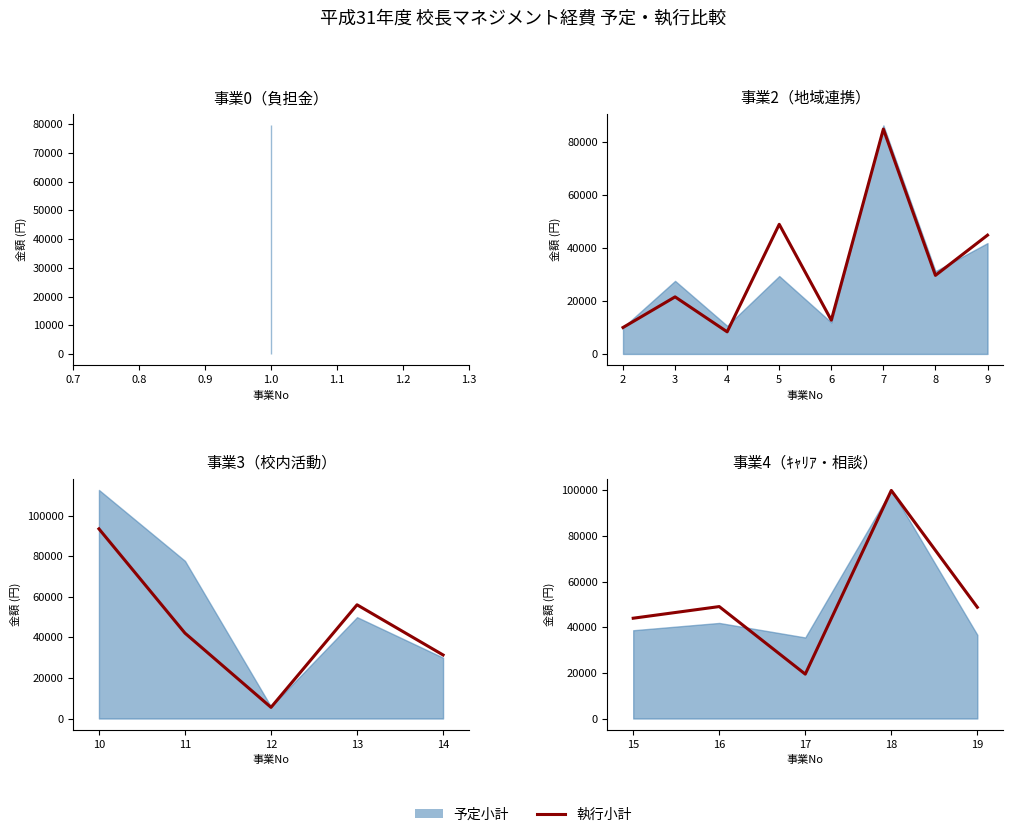

List the labels in order of value, largest first.

18, 16, 19, 15, 17